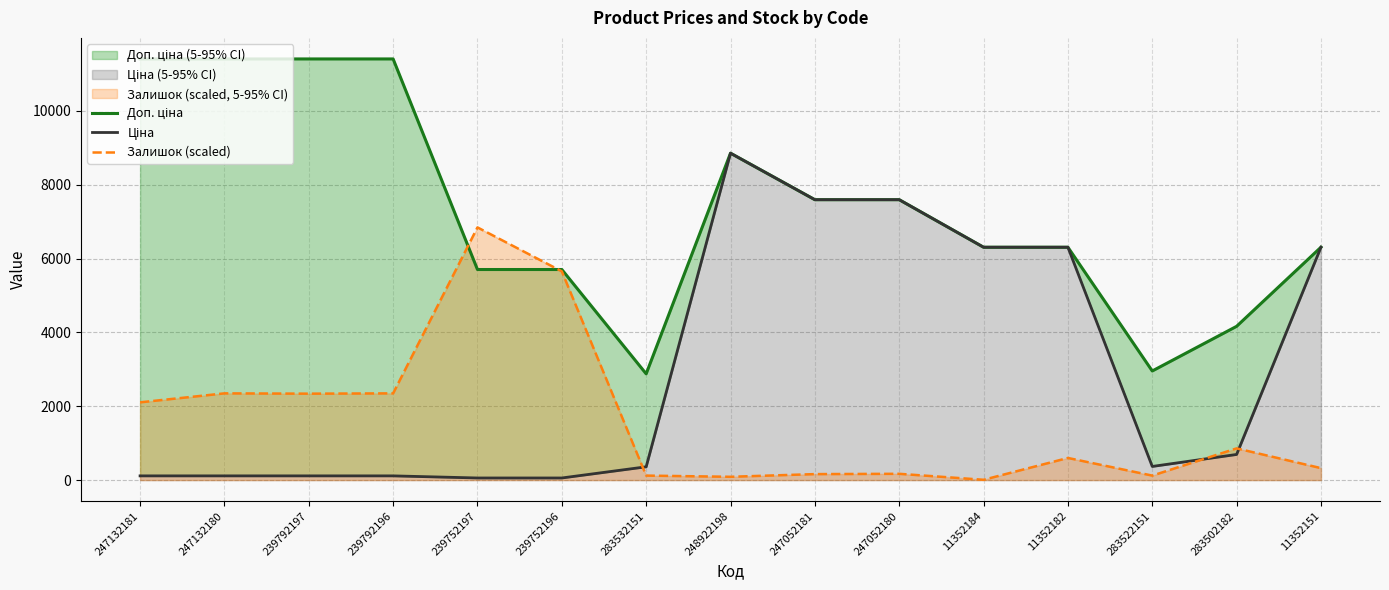

Where is the first local minimum for Залишок (scaled)?

239792197